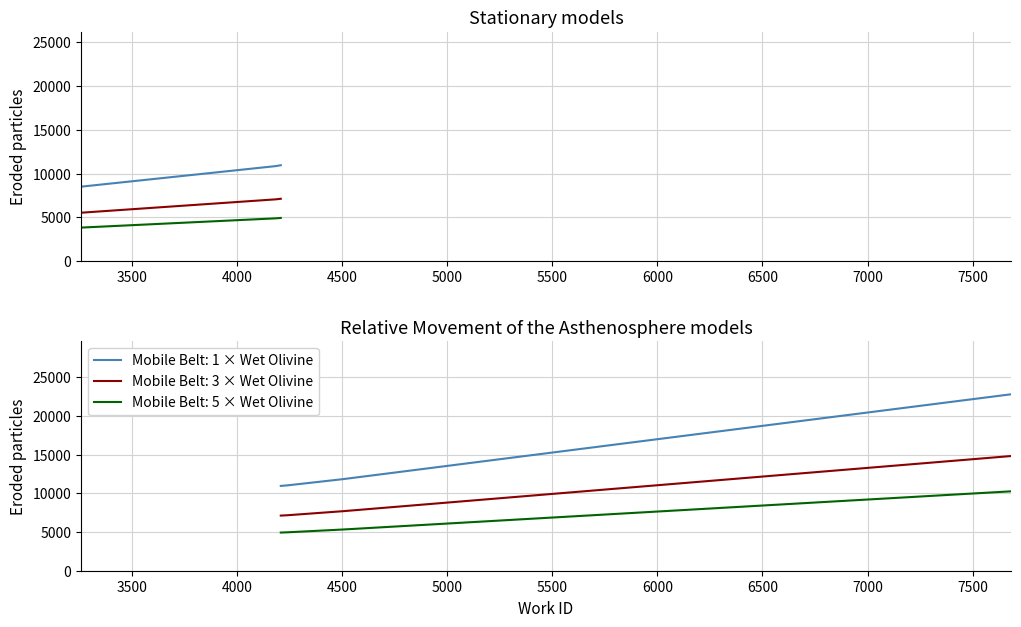

What is the difference between the maximum and second lowest values in the work_id series?

4415